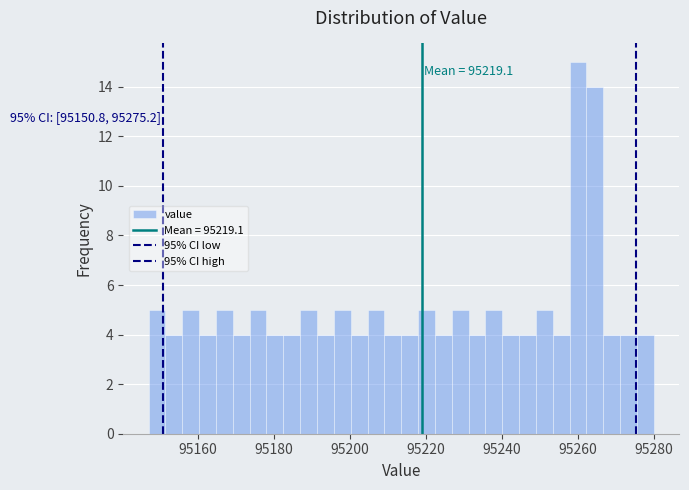

Around what value on the x-axis is the tallest bar? Give the approximate position of its centre, as read against the axis.

95260